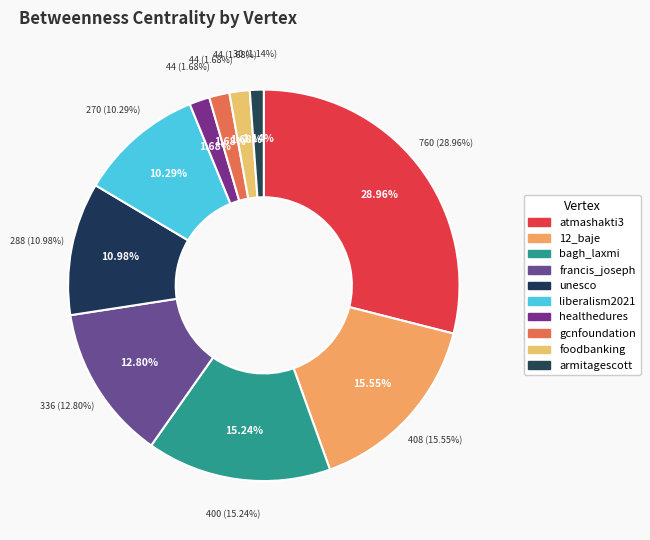

Combined, do 12_baje and foodbanking account for over 50%?

No